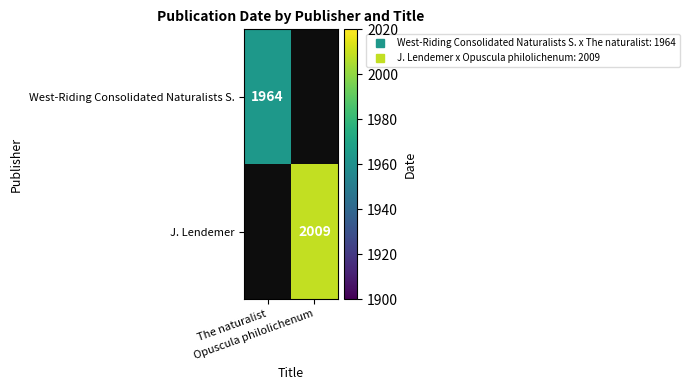

True or false: J. Lendemer has a value of 3480.3 at Opuscula philolichenum.

False